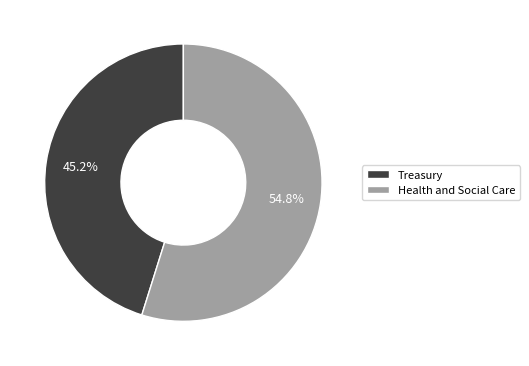

The Treasury slice represents 38% of the pie. True or false?

False